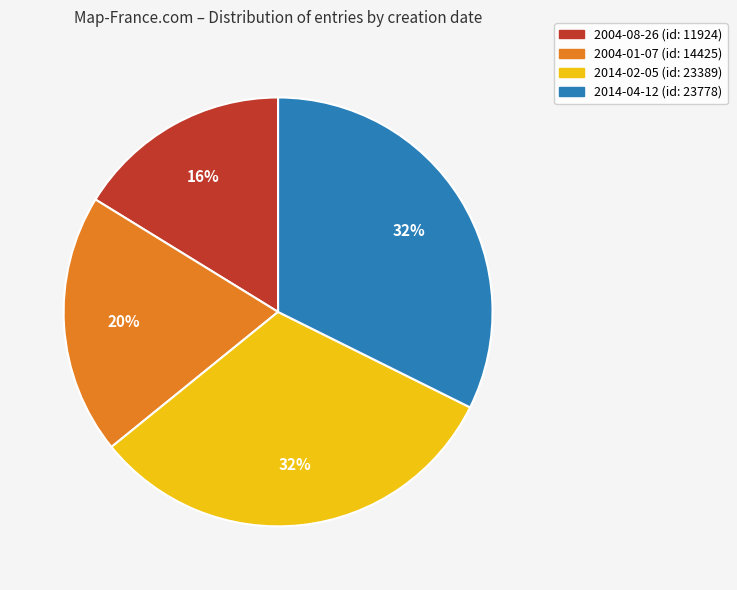

Which category has the smallest portion of the pie?

2004-08-26